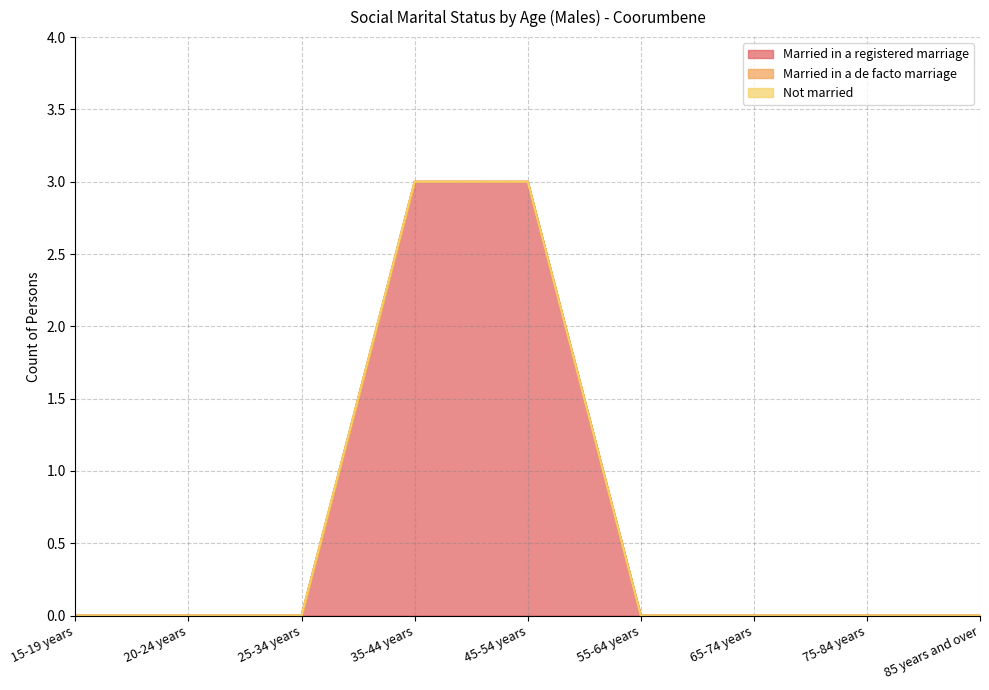

True or false: Not married has more than 2 points higher than both neighbors.

False